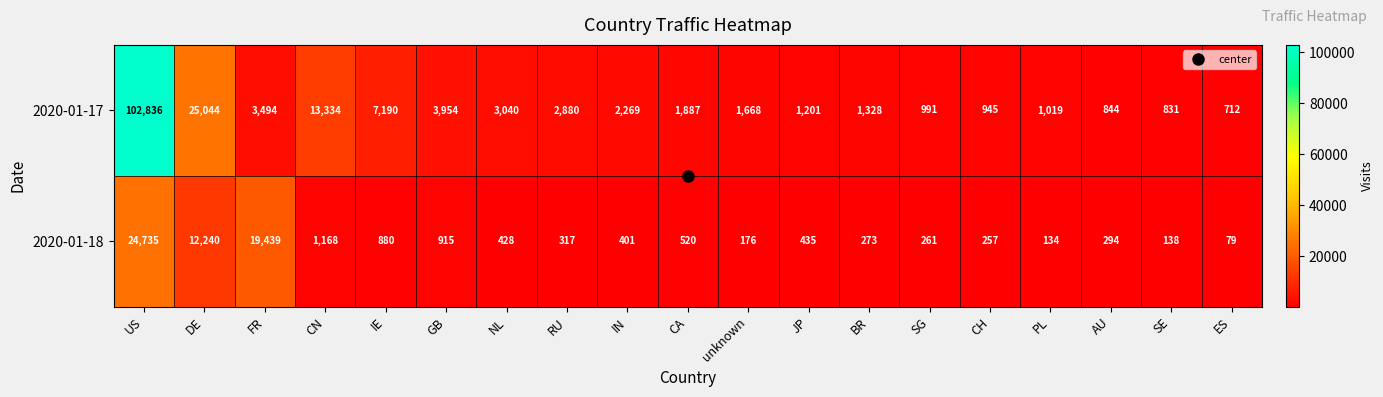

Which label corresponds to the largest value in the chart?

US